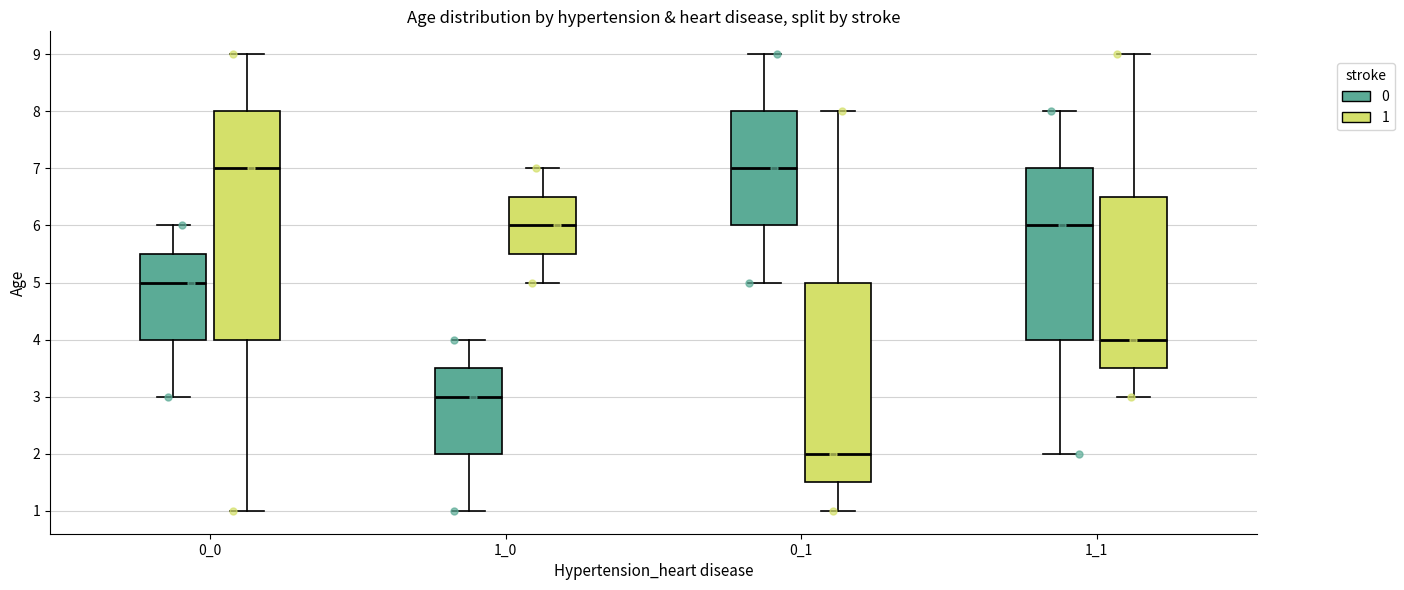

Which box is the tallest, from its lower edge to its upper edge?

0_0 (1)